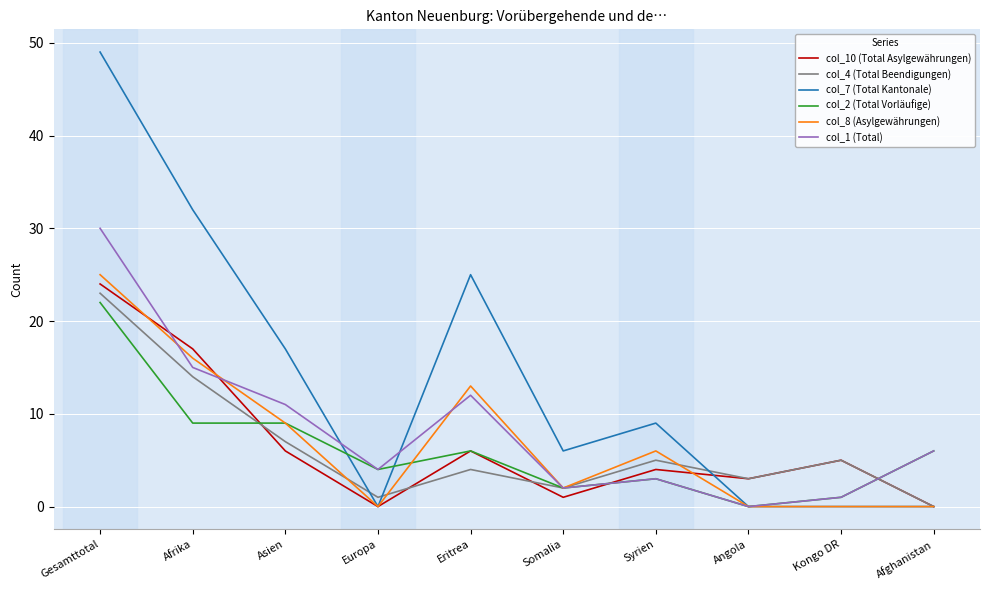

Is it true that col_2 (Total Vorläufige) equals 9 at Afrika?

True